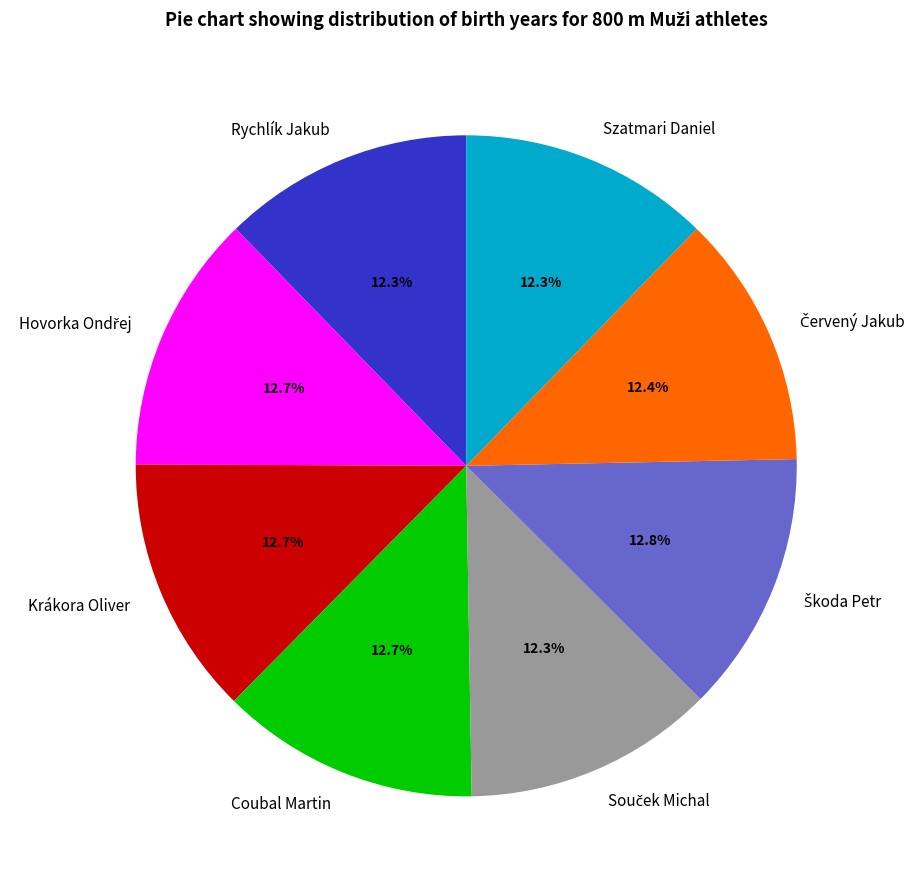

Does Krákora Oliver represent more than half of the total?

No